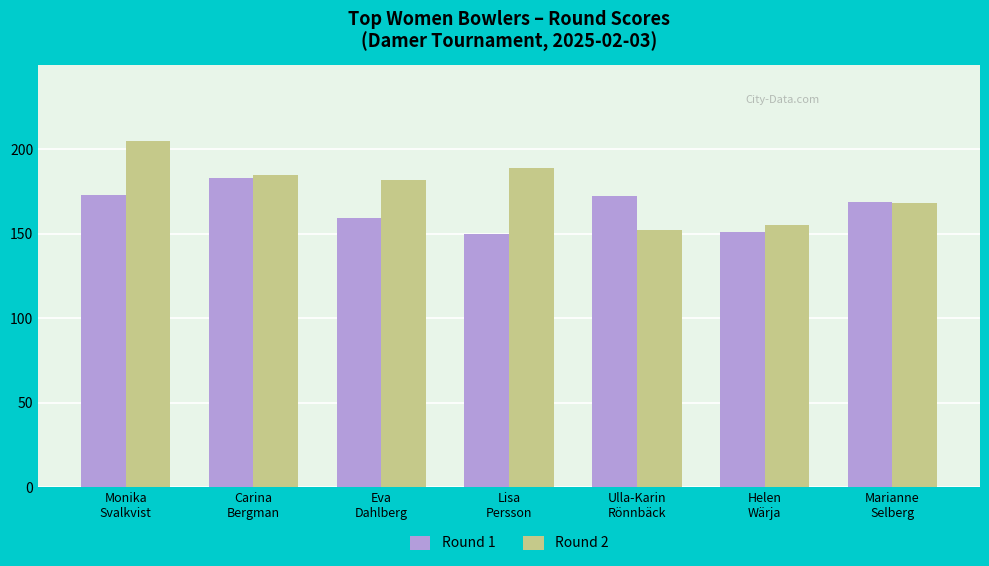

Reading left to right, list all the values displayed in this chart.

Round 1: 173	183	159	150	172	151	169
Round 2: 205	185	182	189	152	155	168